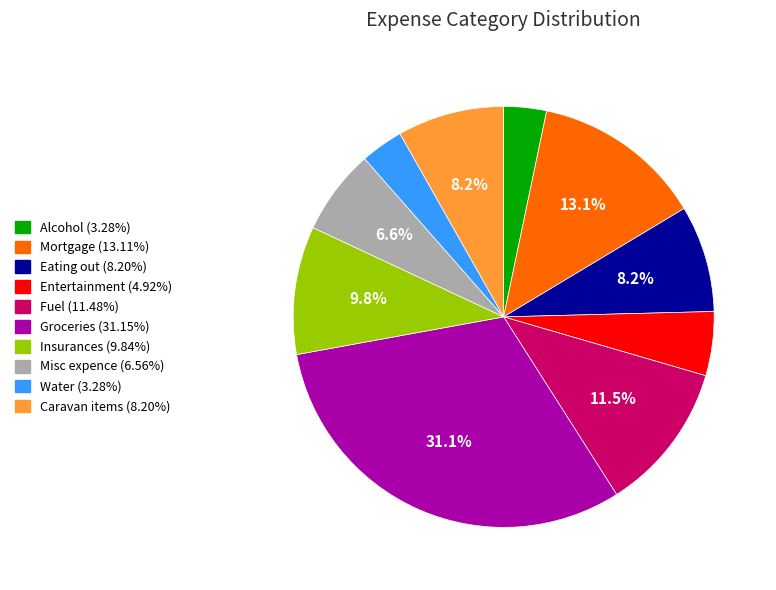

Combined, what portion of the pie is Mortgage and Misc expence?

19.7%